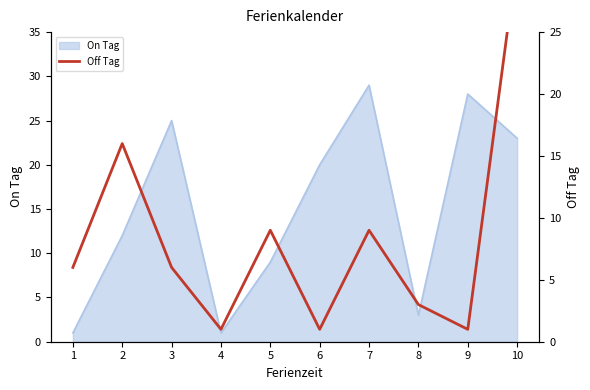

Which category has the highest value across all series?

10